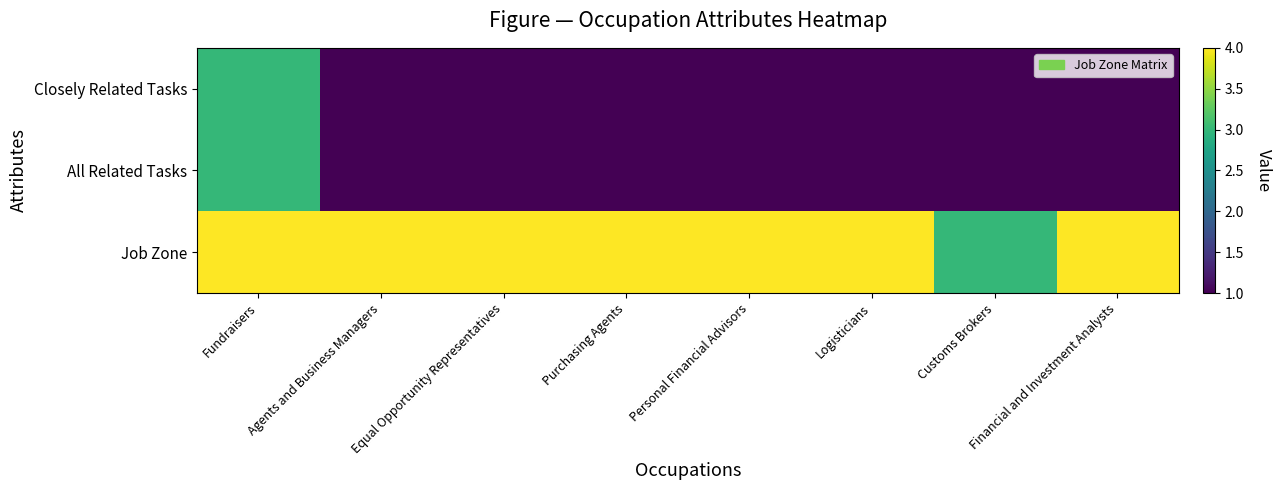

How many Closely Related Tasks values are between 1 and 2?

7